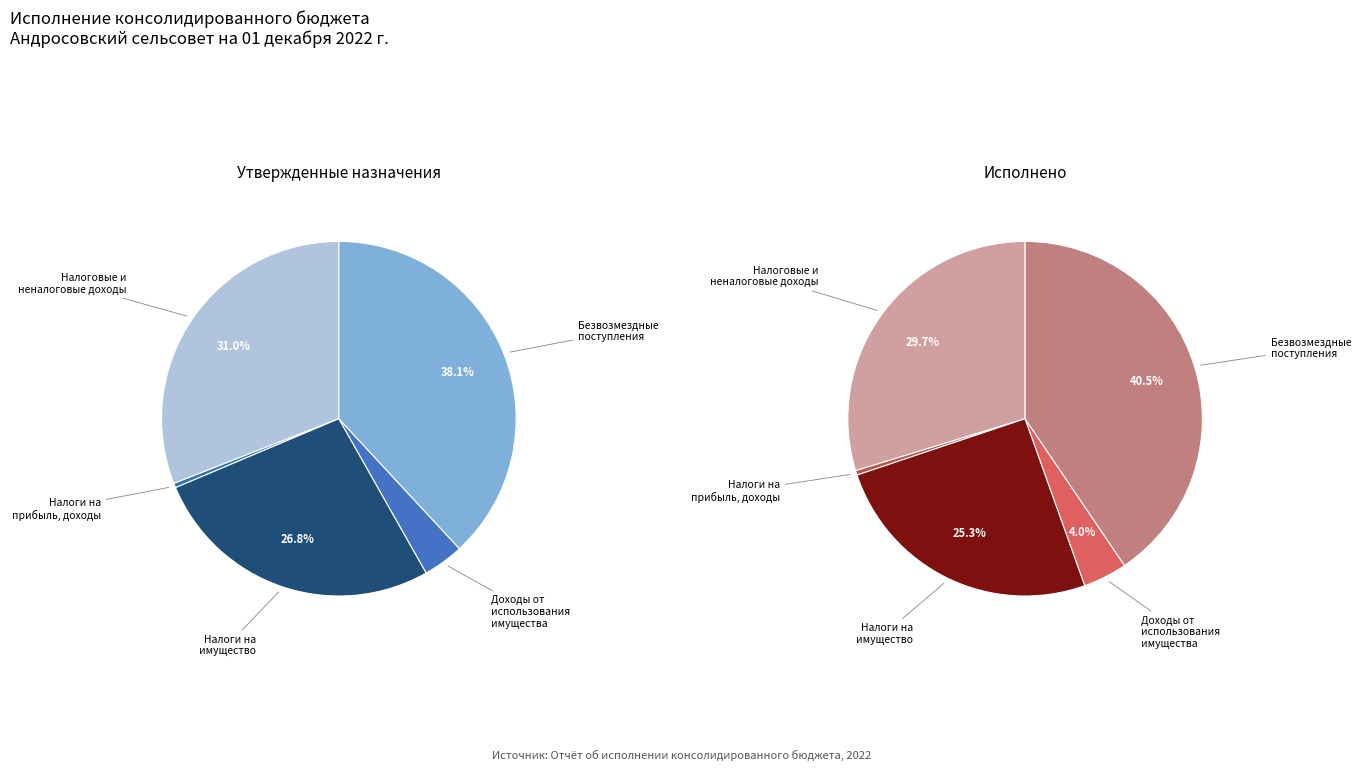

To the nearest percent, what is the combined percentage of ДОХОДЫ ОТ ИСПОЛЬЗОВАНИЯ ИМУЩЕСТВА and БЕЗВОЗМЕЗДНЫЕ ПОСТУПЛЕНИЯ?

42%